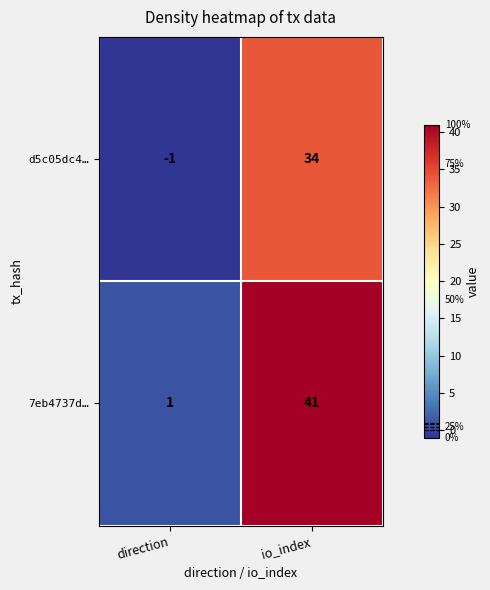

What is the difference between the maximum and minimum values in the d5c05dc4… series?

35